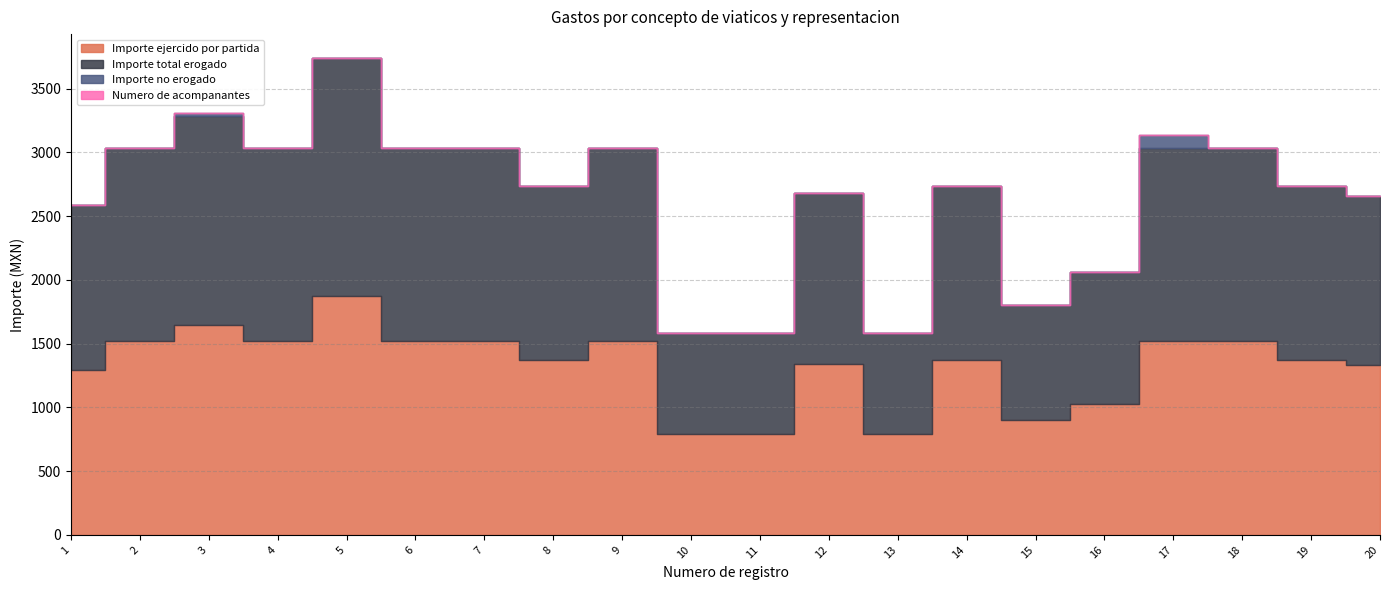

What are all the series names shown in the legend?

Importe ejercido por partida, Importe total erogado, Importe no erogado, Numero de acompanantes